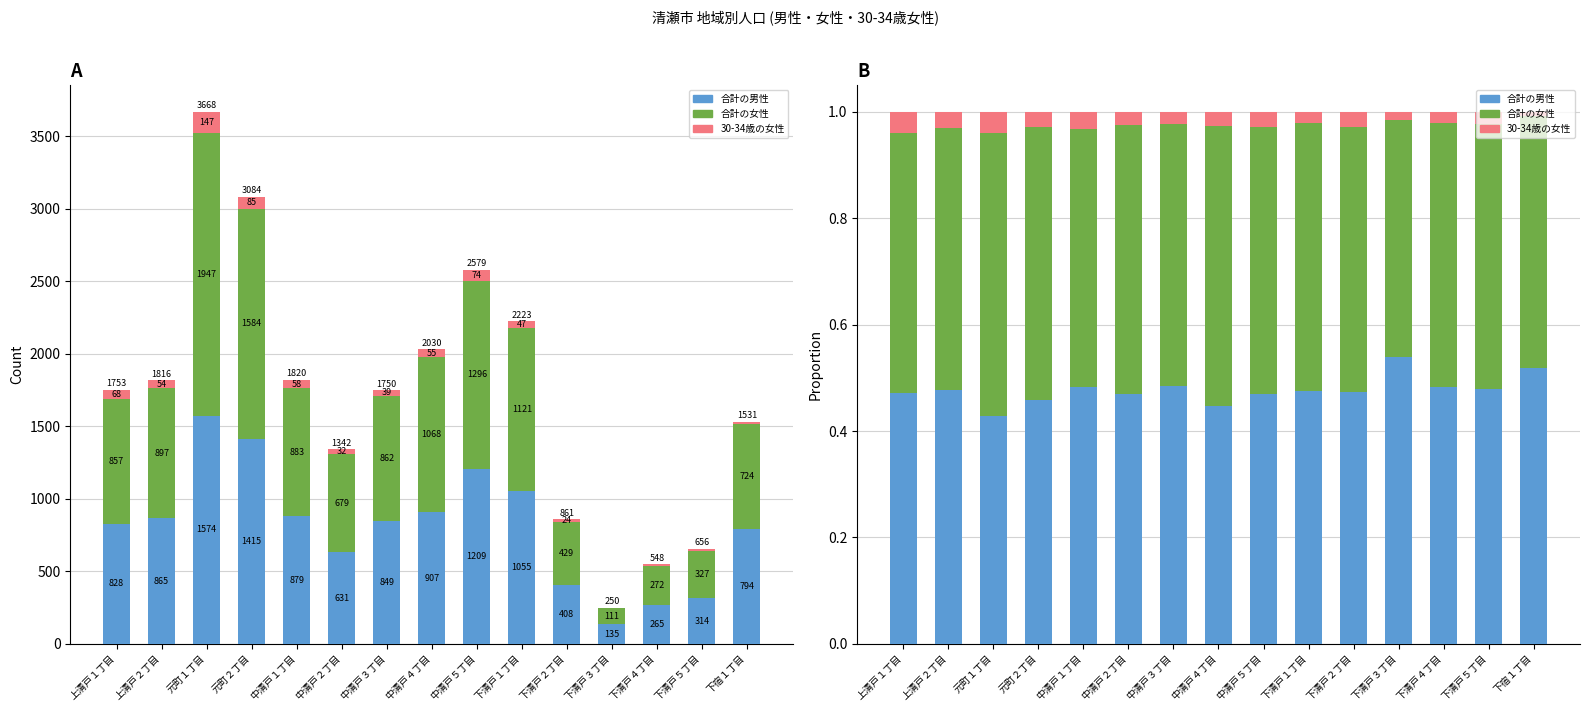

The 合計の女性 series shows 0.8 at 上清戸２丁目. True or false?

False